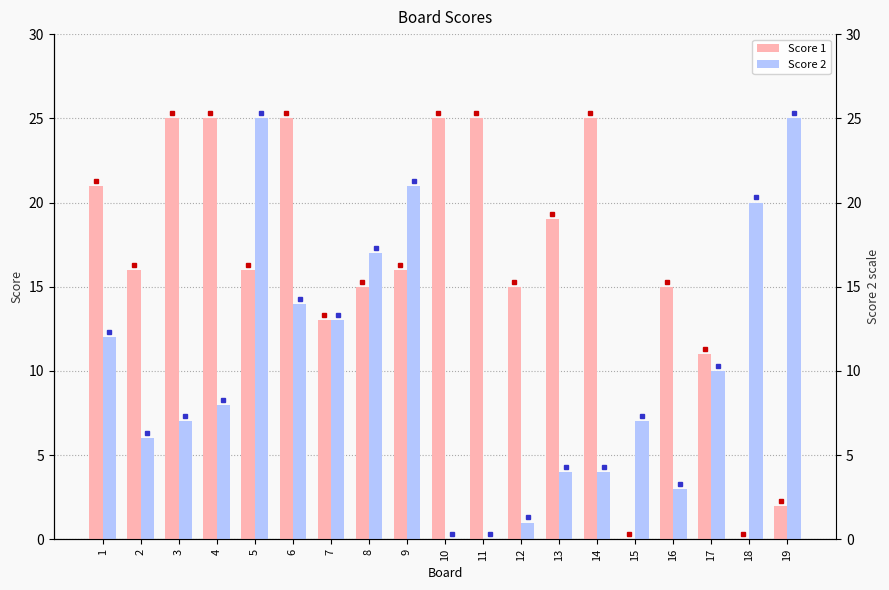

True or false: Score 2 has a value of 4 at 8.

False